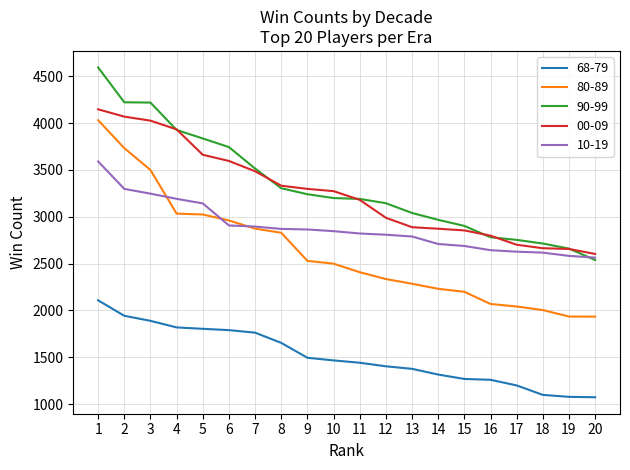

What is the total value across all series at 12?

12680